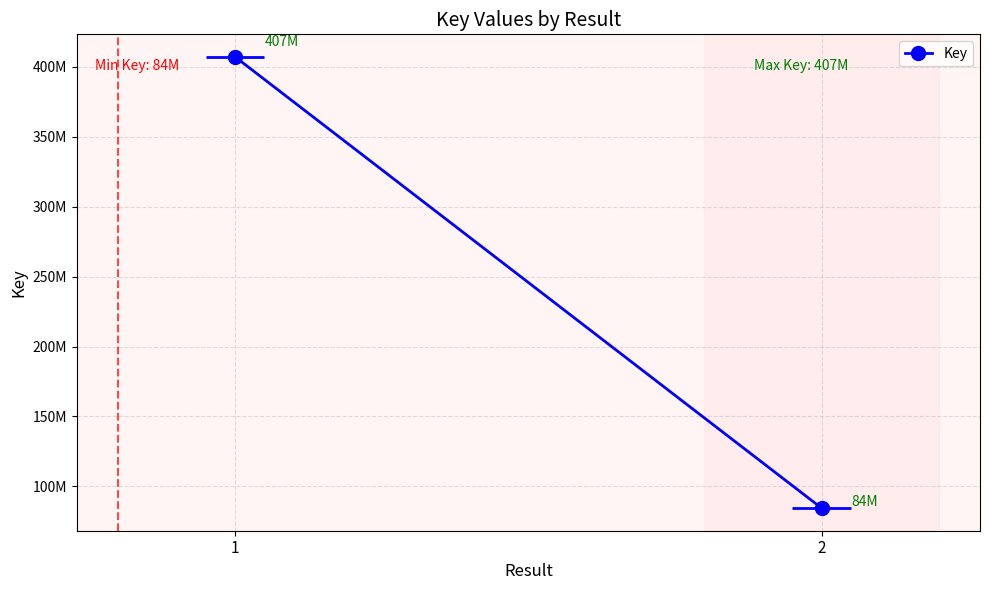

What is the value of the 1st point from the left?

407007952